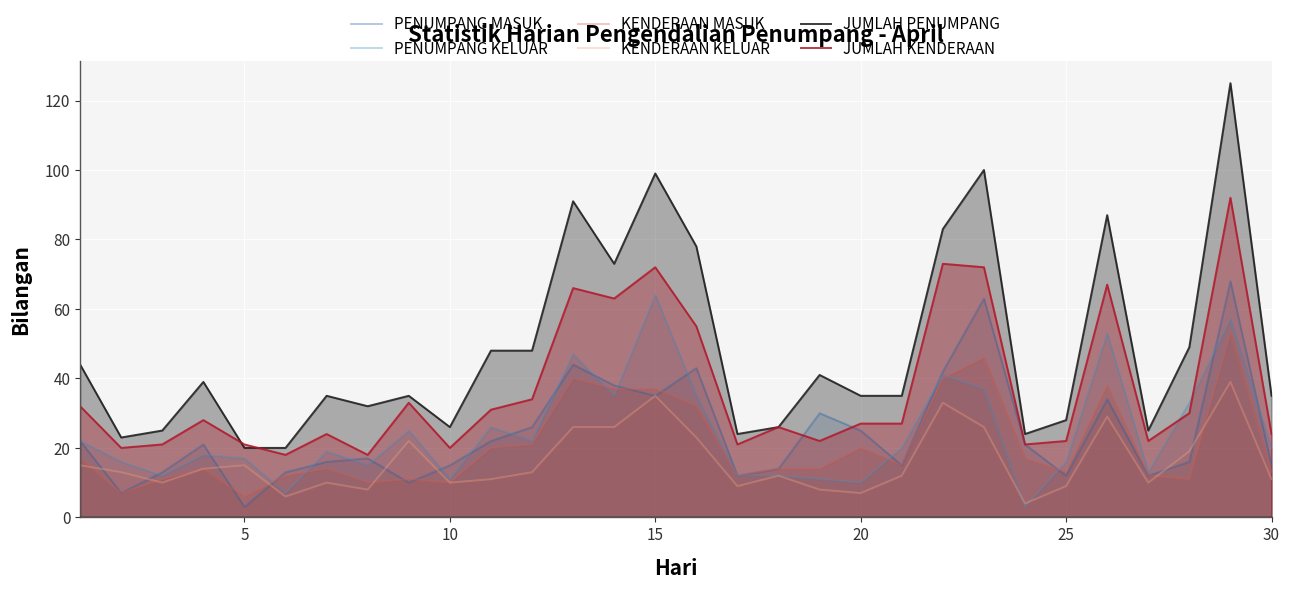

What is the greatest value displayed?

125